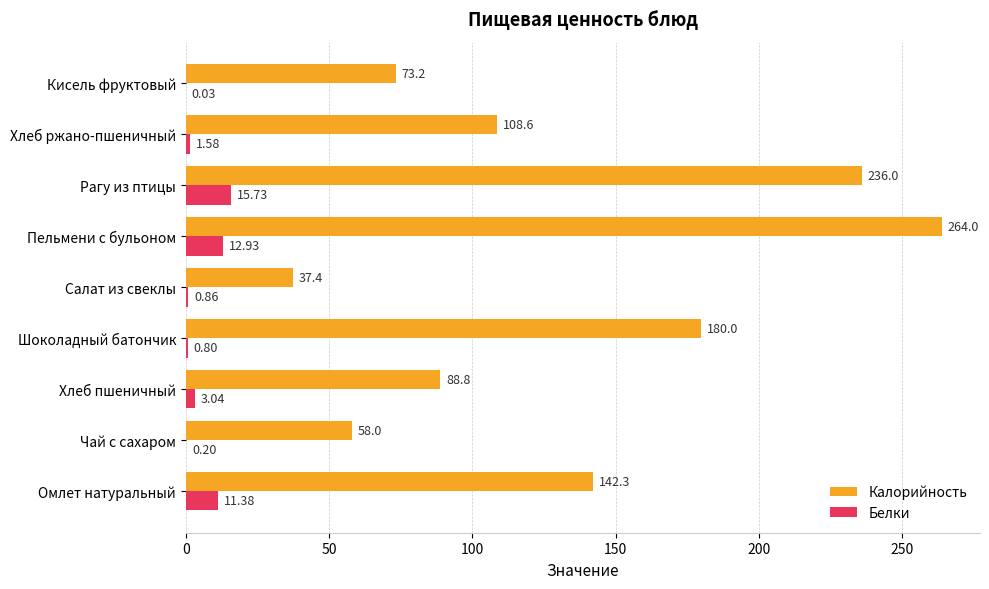

At which label is Калорийность closest to 150?

Омлет натуральный